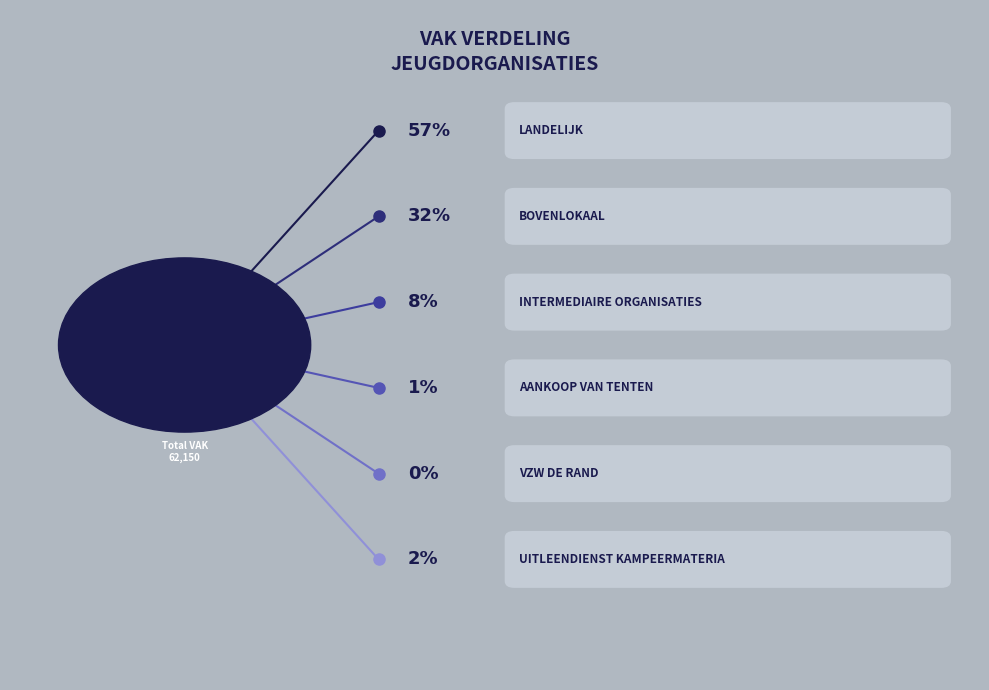

Which slice is the largest?

LANDELIJK